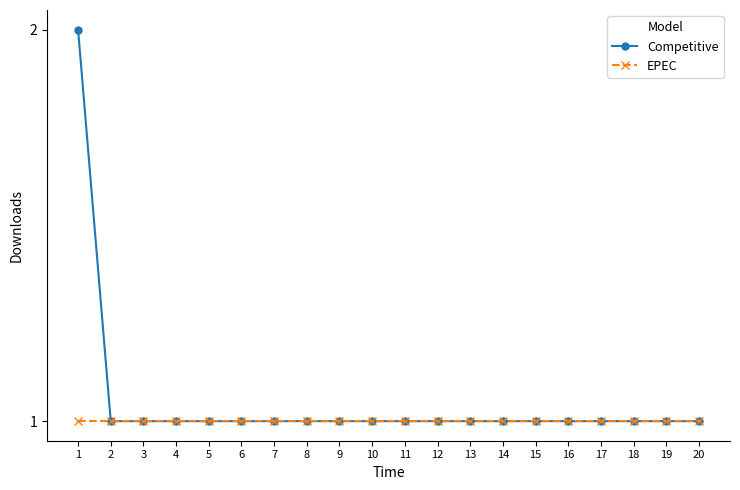

List the series in order of their overall mean, lowest first.

EPEC, Competitive